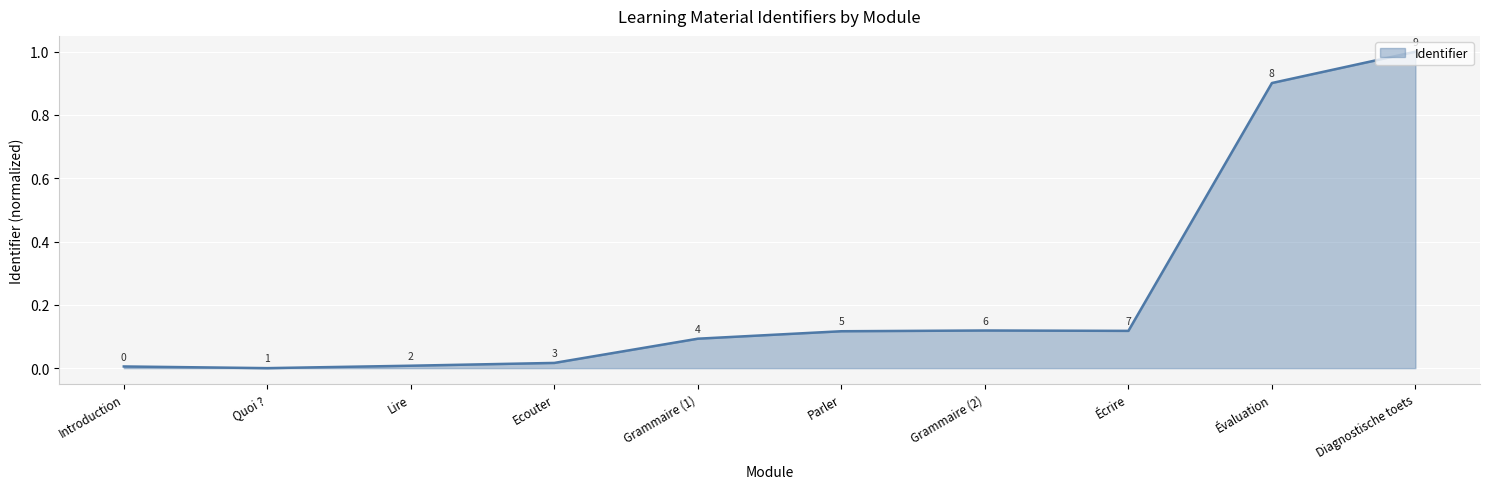

Is it true that the value at Lire is 0.0?

True